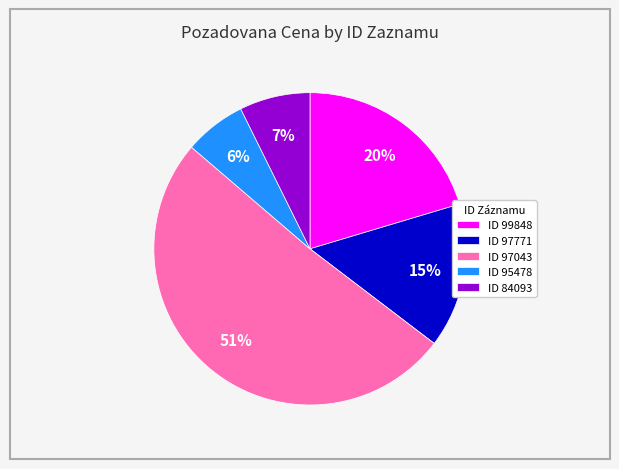

Does ID 95478 represent more than half of the total?

No